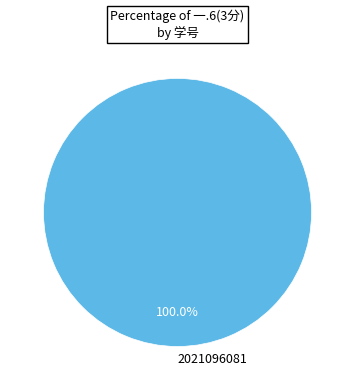

Does 2021096081 account for over 50% of the chart?

Yes